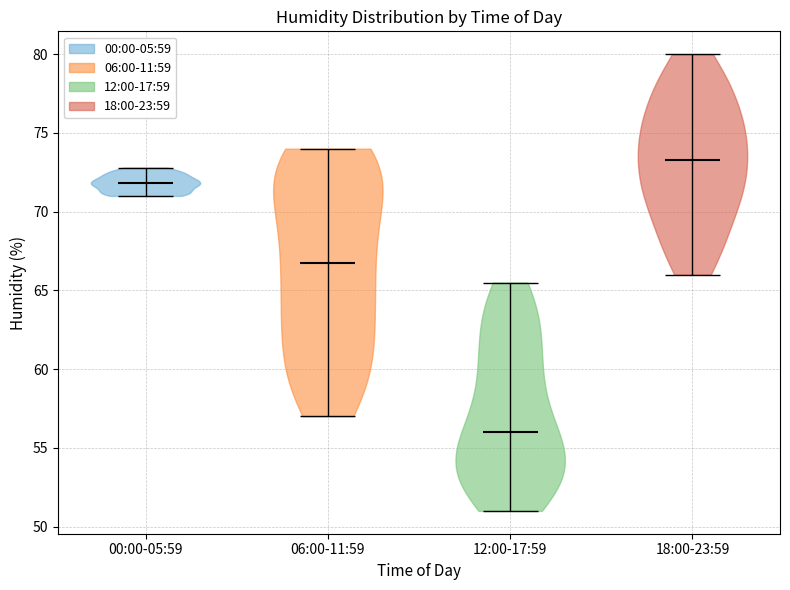

Which violin has the highest median line?

18:00-23:59